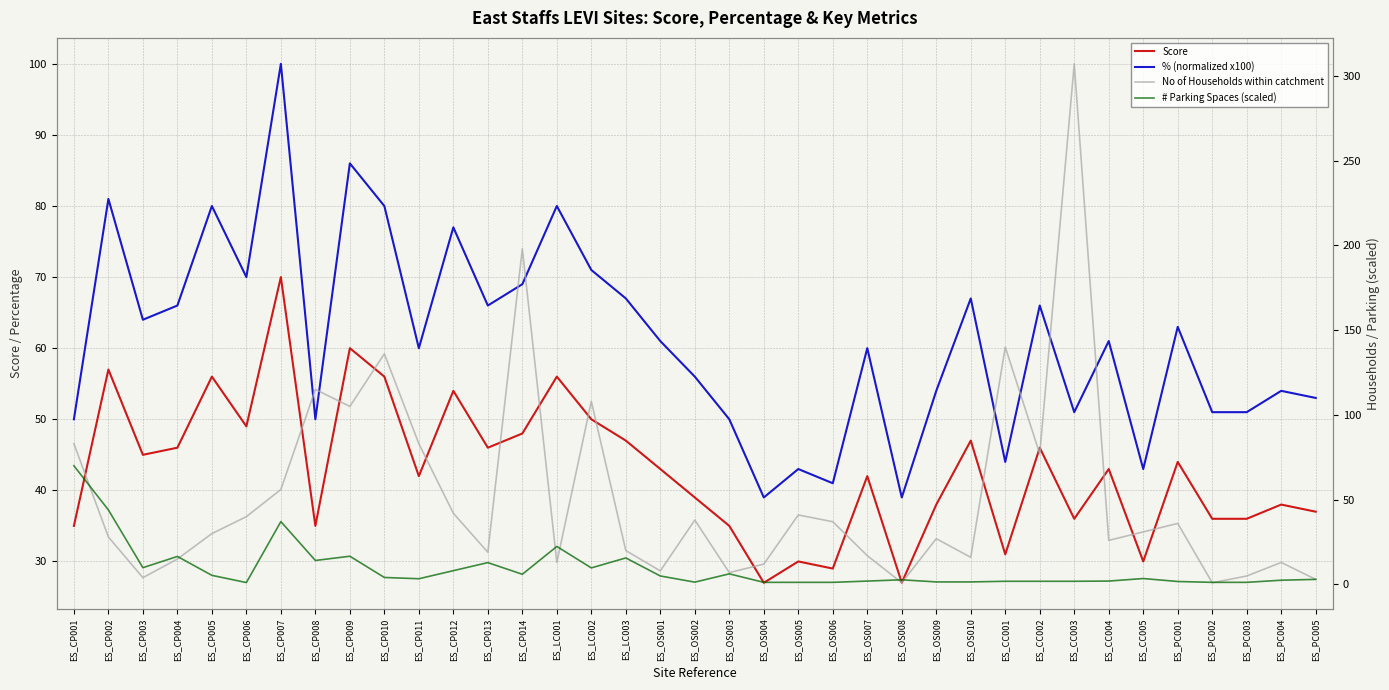

What is the sum of all No of Households within catchment values?

1938.0